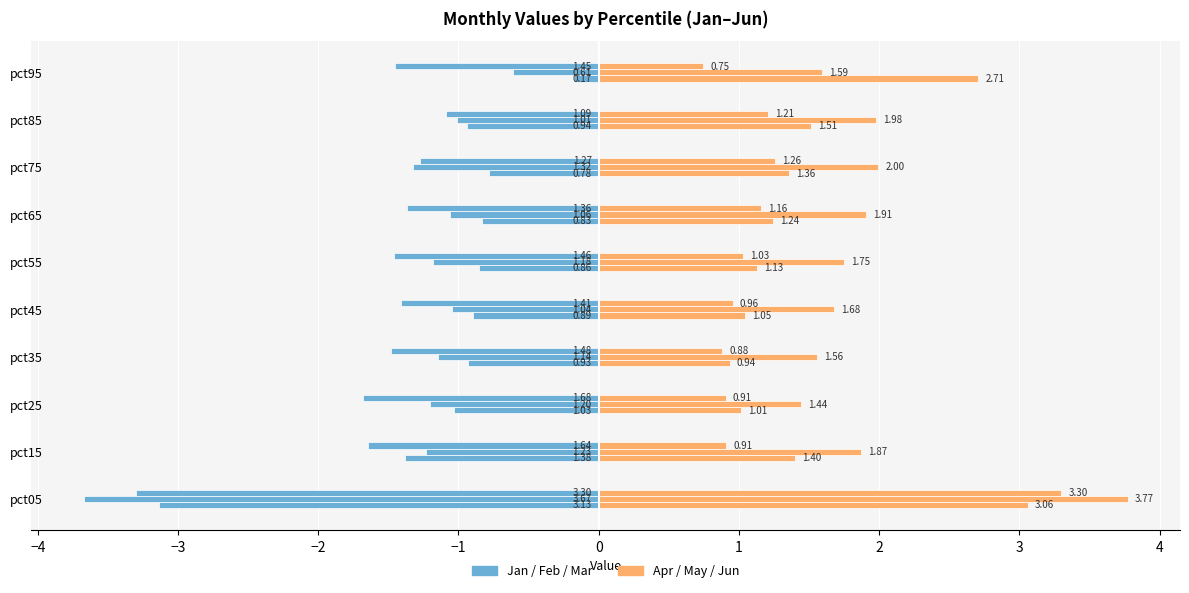

What is the difference between the maximum and minimum values in the Jan series?

3.0